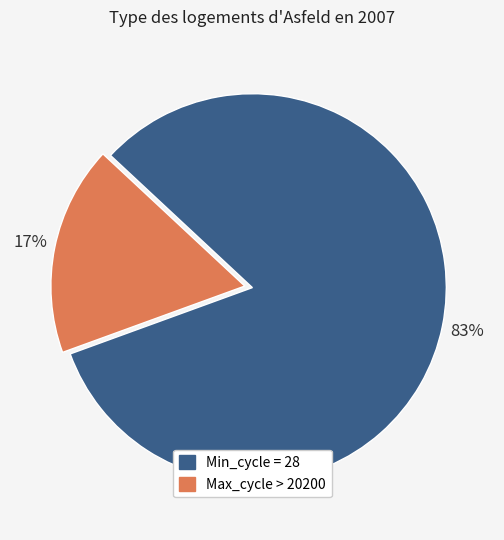

To the nearest percent, what is the average slice percentage?

50%